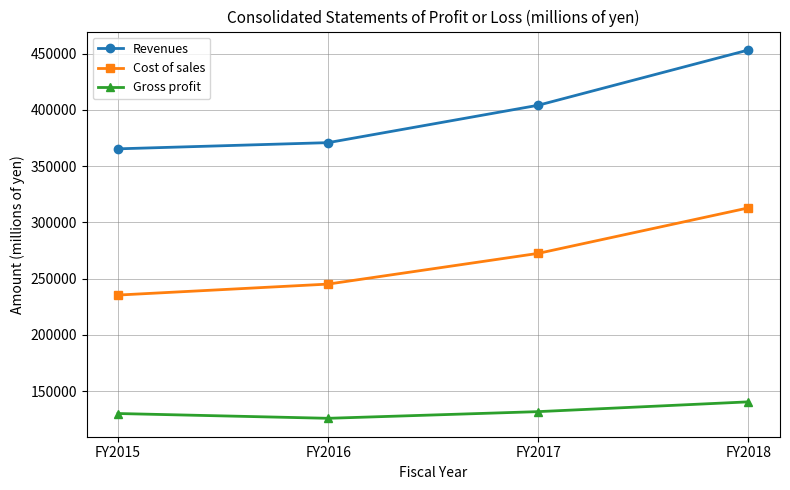

Reading left to right, what are all the values shown in this chart?

Revenues: 365354	370860	404124	453253
Cost of sales: 235340	245100	272425	312859
Gross profit: 130014	125759	131698	140393